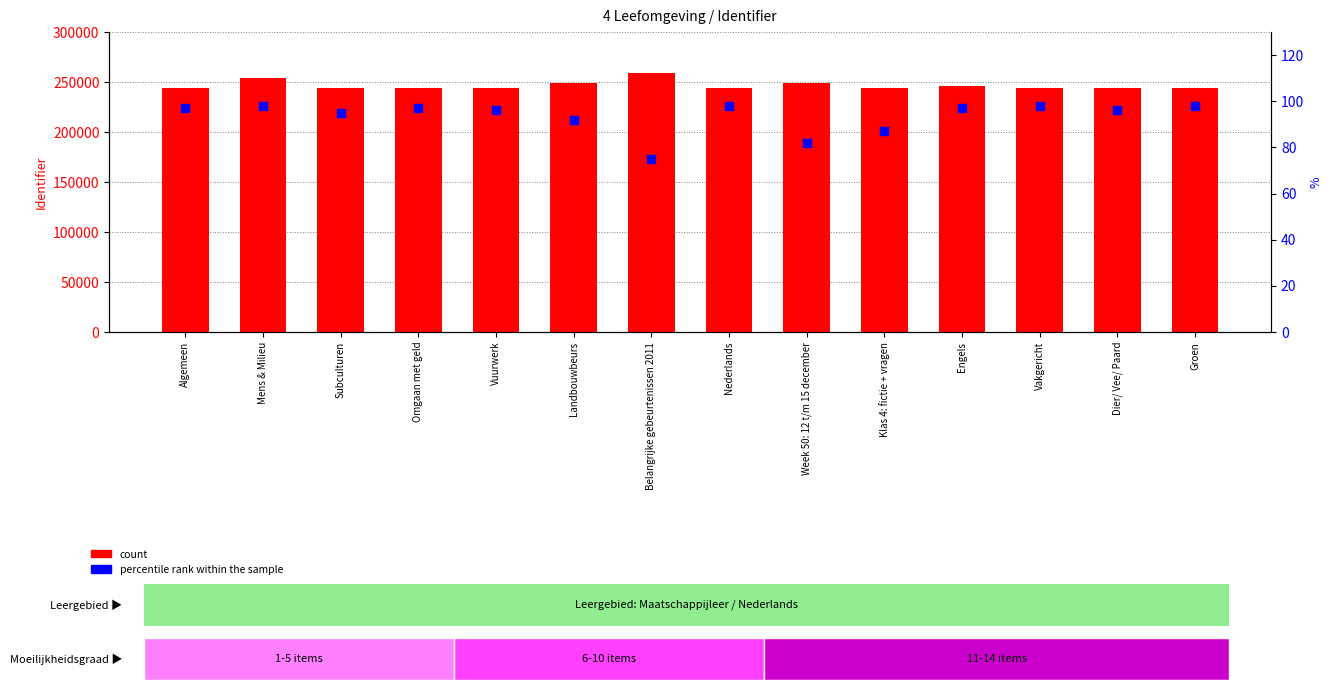

Which series has the largest total across all categories?

count